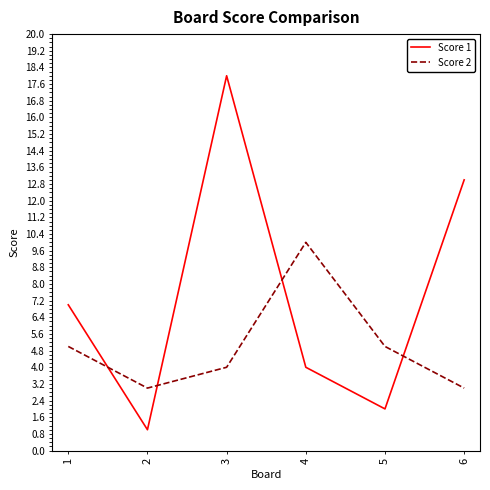

Count the Score 2 values in the range 3 to 5.

5